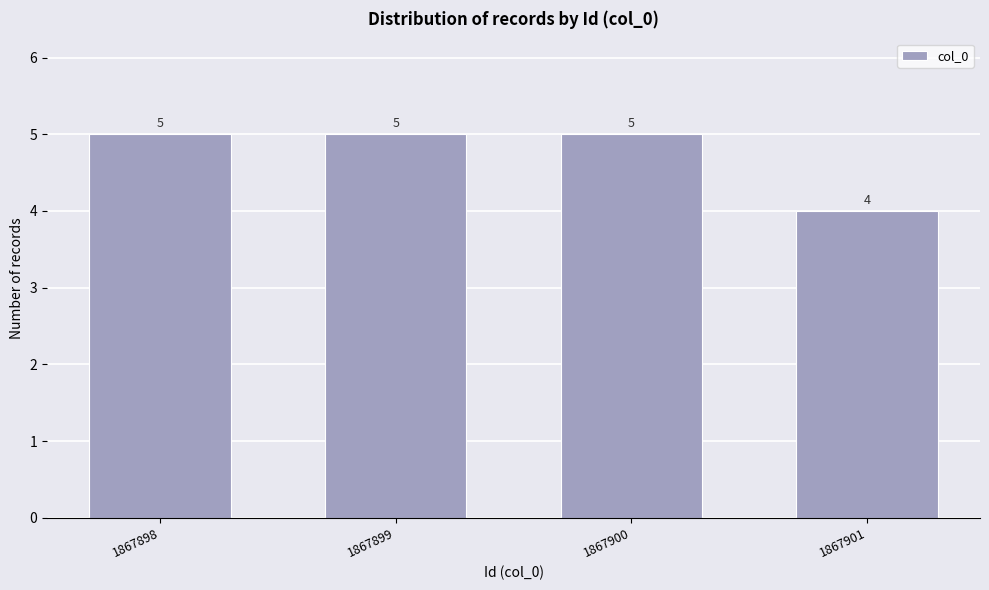

Reading right to left, transcribe all the data shown in this chart.

4	5	5	5